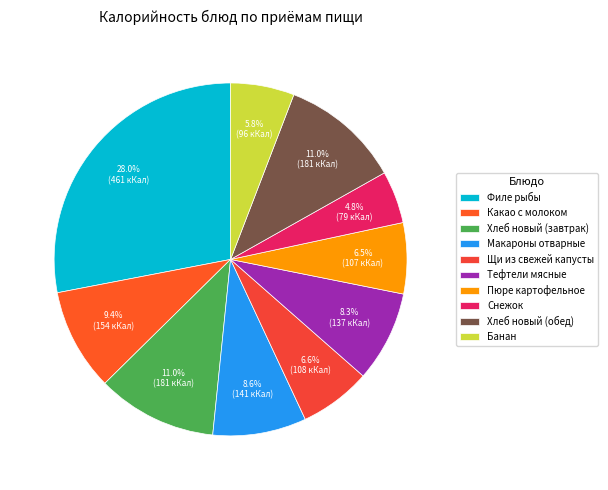

Between Снежок and Филе рыбы, which is larger?

Филе рыбы